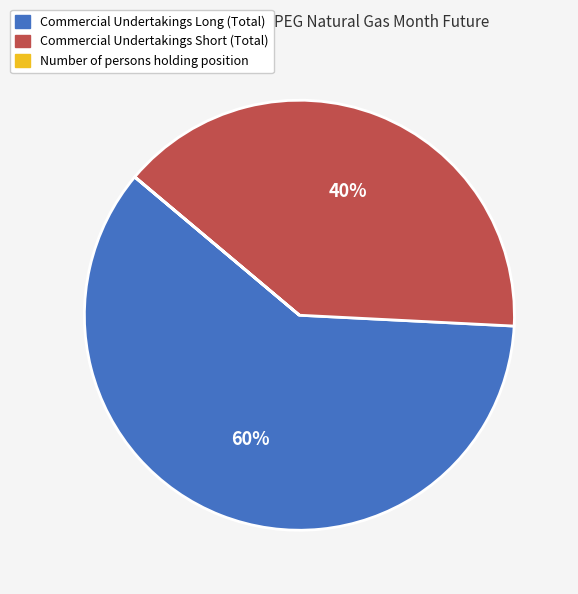

What is the majority slice?

Commercial Undertakings Long (Total)